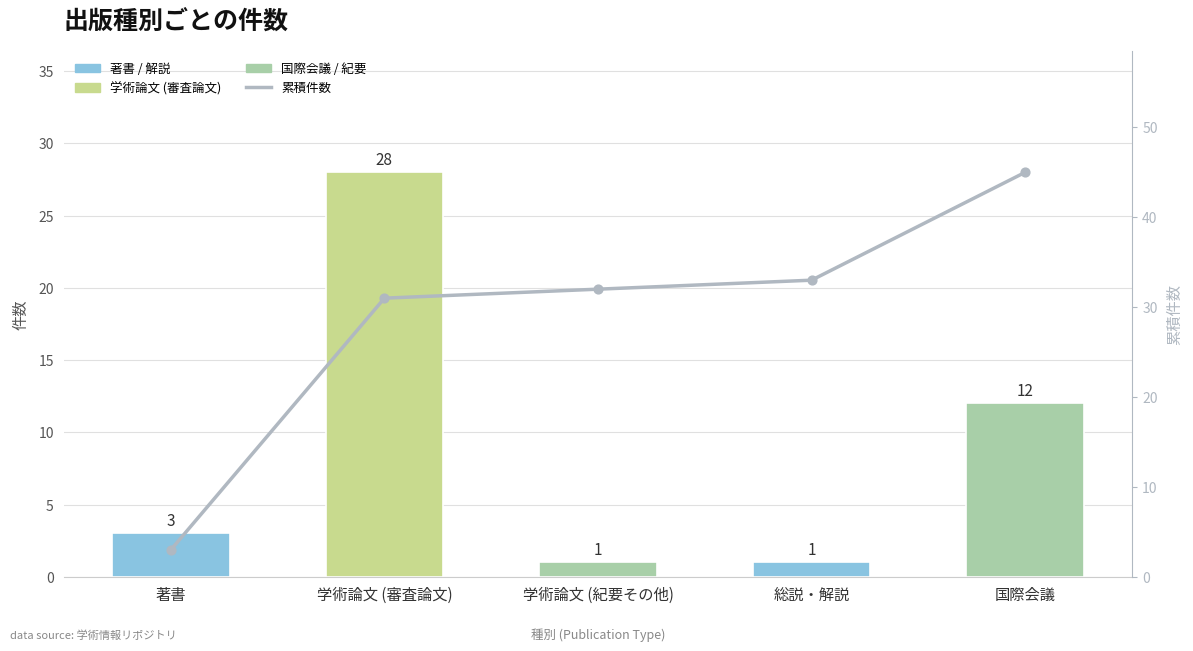

Which series has the largest Y range (max minus min)?

累積件数 (cumulative)